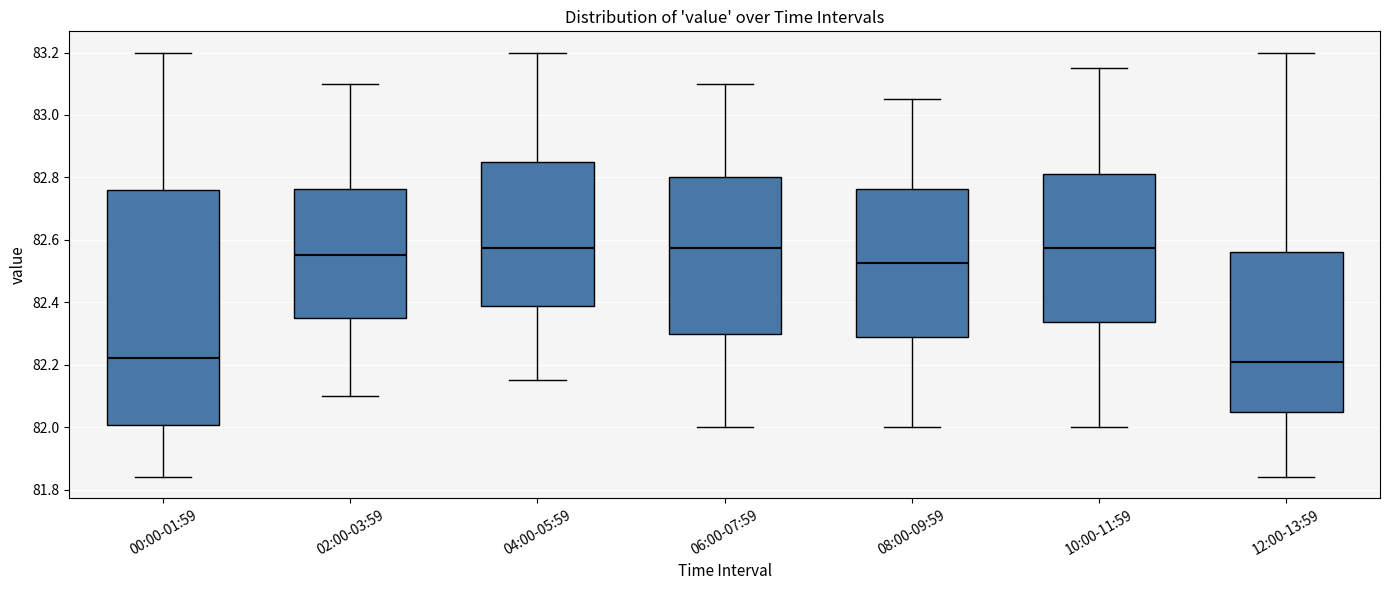

Reading left to right, read every box against the y-axis: the position of its median line, the range the box covers, and the ends of its whiskers. The values are not printed on the chart, so give them approximately, as read against the axis.

00:00-01:59: median 82.22, box 82.00 to 82.76, whiskers 81.84 to 83.20
02:00-03:59: median 82.56, box 82.36 to 82.76, whiskers 82.10 to 83.10
04:00-05:59: median 82.58, box 82.38 to 82.86, whiskers 82.16 to 83.20
06:00-07:59: median 82.58, box 82.30 to 82.80, whiskers 82.00 to 83.10
08:00-09:59: median 82.52, box 82.28 to 82.76, whiskers 82.00 to 83.06
10:00-11:59: median 82.58, box 82.34 to 82.82, whiskers 82.00 to 83.16
12:00-13:59: median 82.22, box 82.06 to 82.56, whiskers 81.84 to 83.20